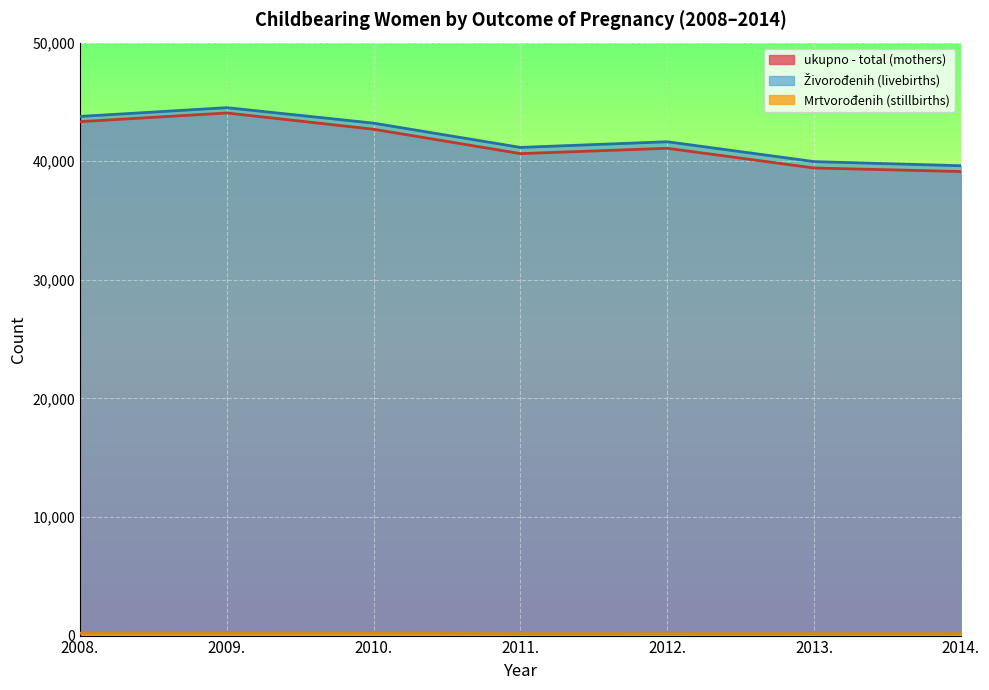

What is the difference between the highest and lowest values at 2011.?

41005